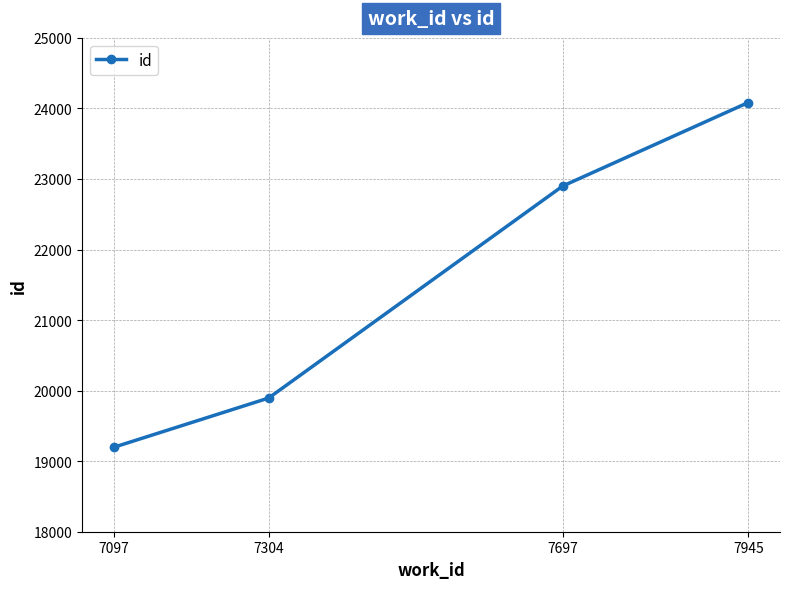

What is the value of the 4th point from the left?

24084